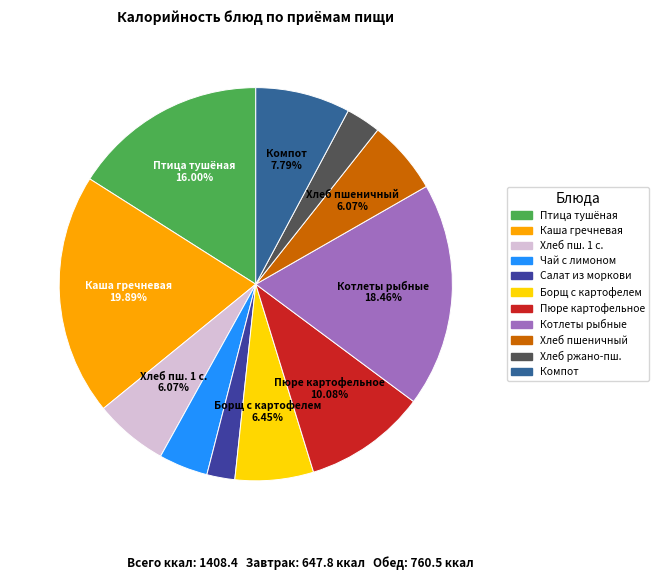

Is there any slice that represents more than half of the pie?

No